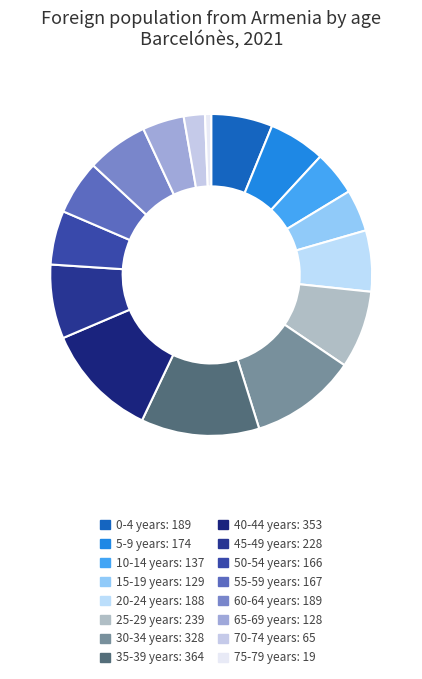

Rank the categories by value from highest to lowest.

35-39 years, 40-44 years, 30-34 years, 25-29 years, 45-49 years, 0-4 years, 60-64 years, 20-24 years, 5-9 years, 55-59 years, 50-54 years, 10-14 years, 15-19 years, 65-69 years, 70-74 years, 75-79 years